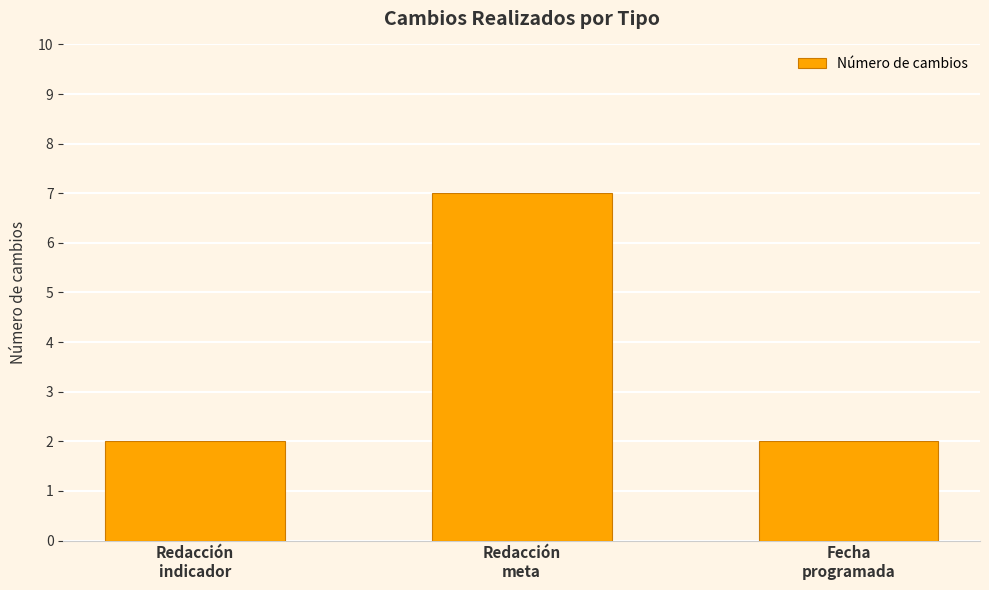

Reading right to left, extract all data points from this chart.

Fecha
programada=2	Redacción
meta=7	Redacción
indicador=2